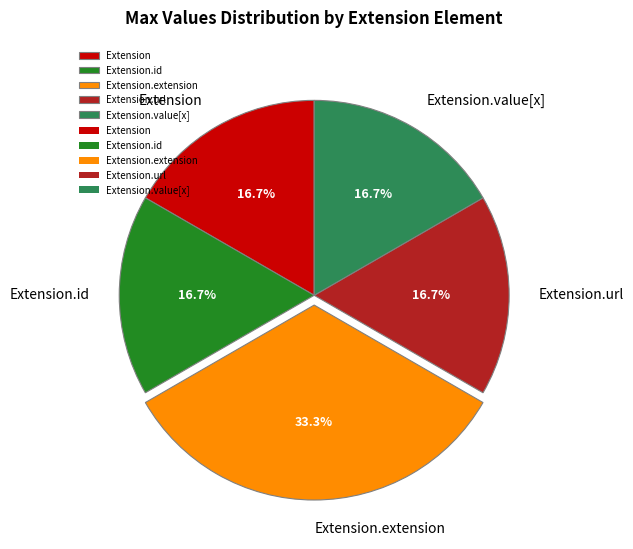

Which slice is the largest?

Extension.extension